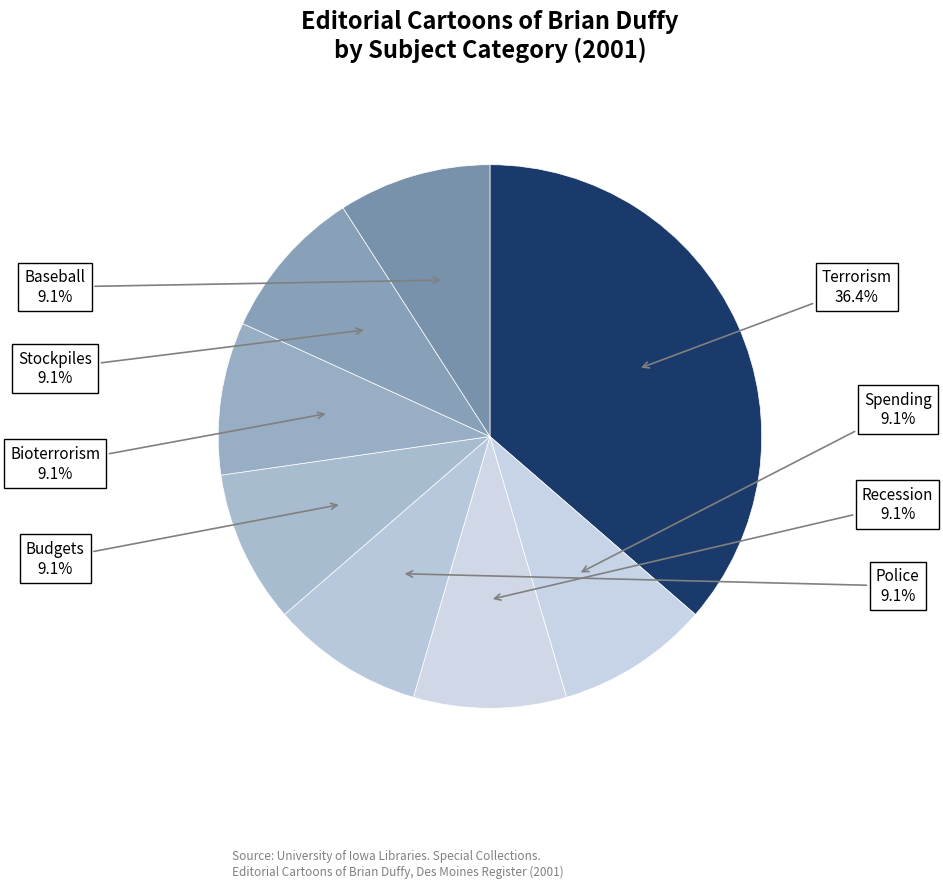

How many segments does this pie chart have?

8